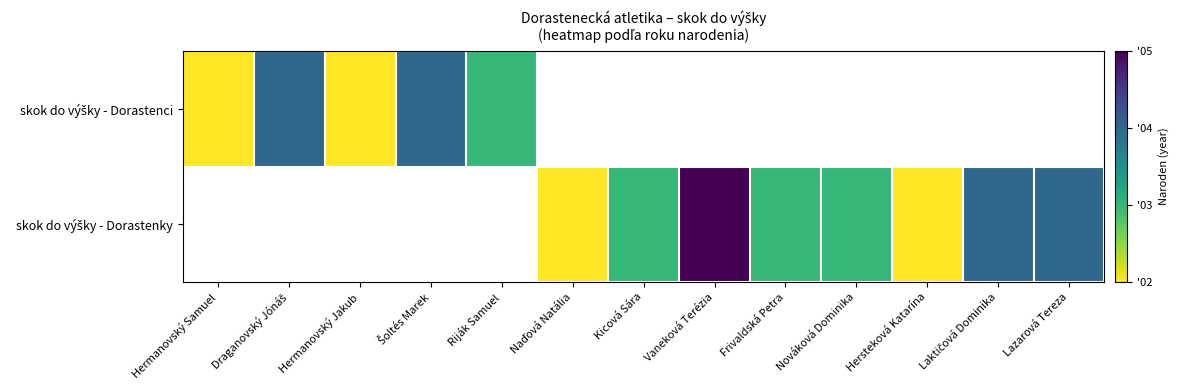

Which label corresponds to the largest value in the chart?

Vaneková Terézia